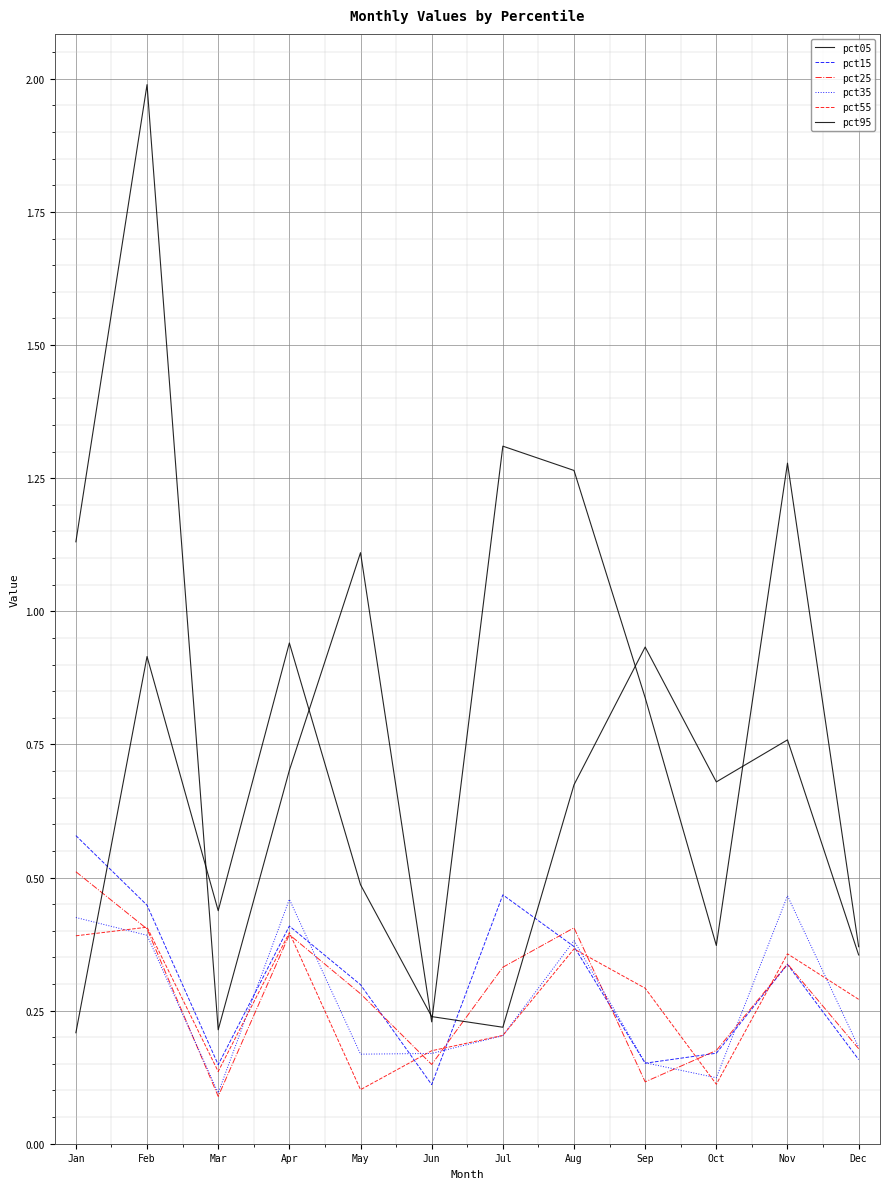

True or false: pct05 and pct15 cross at least once.

False